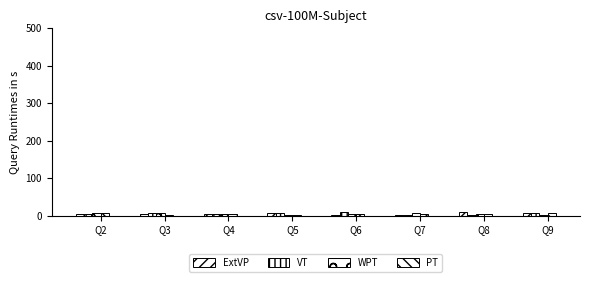

What is the maximum value shown in the chart?

9